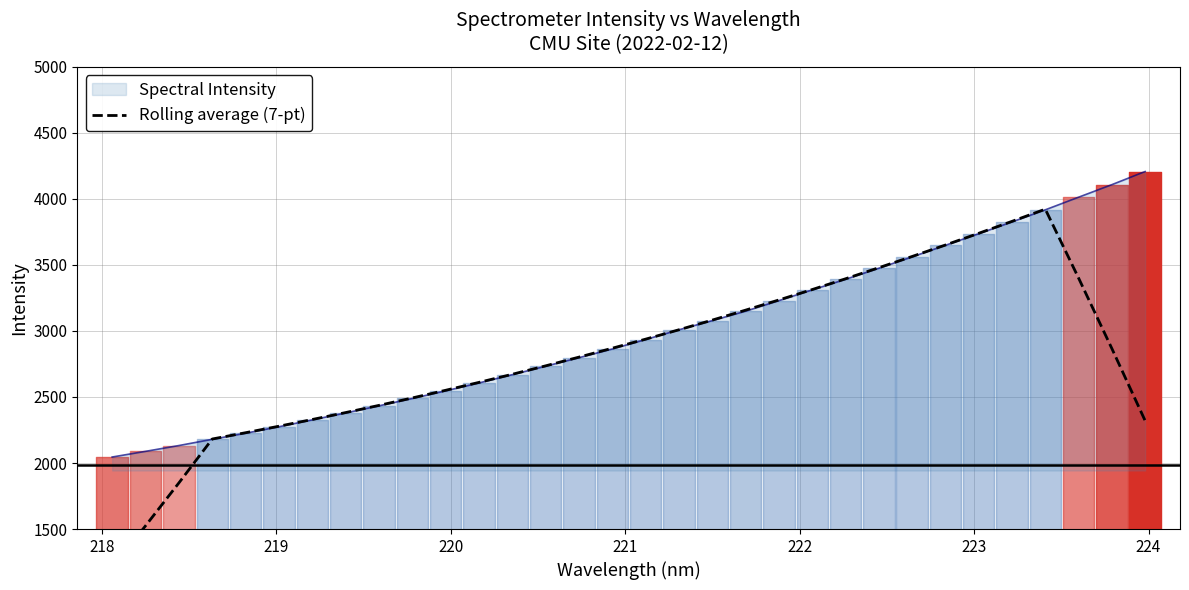

What is the lowest value of the Spectral Intensity series?

2045.4